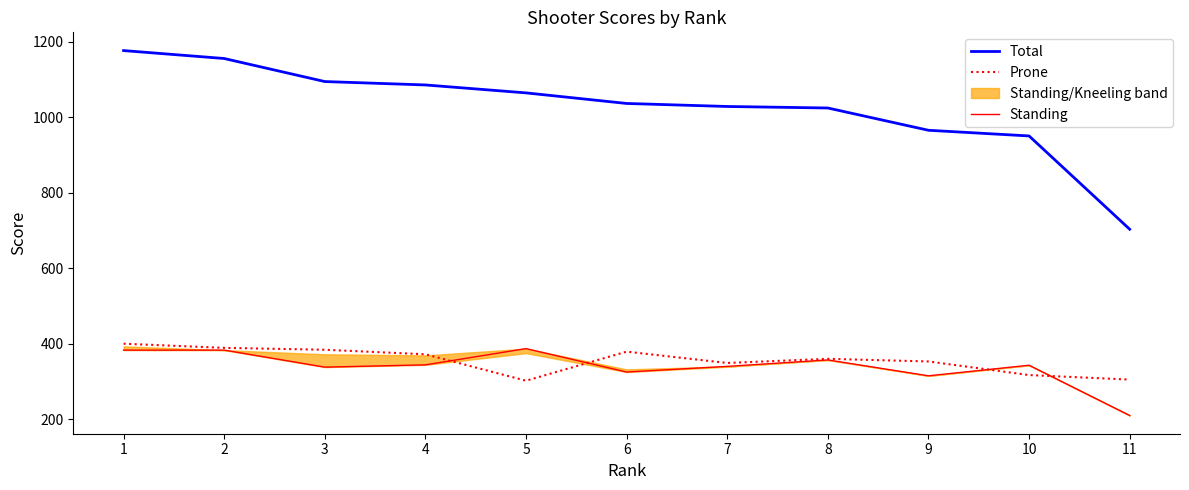

Rank the categories by Standing value from lowest to highest.

11, 9, 6, 3, 7, 10, 4, 8, 1, 2, 5